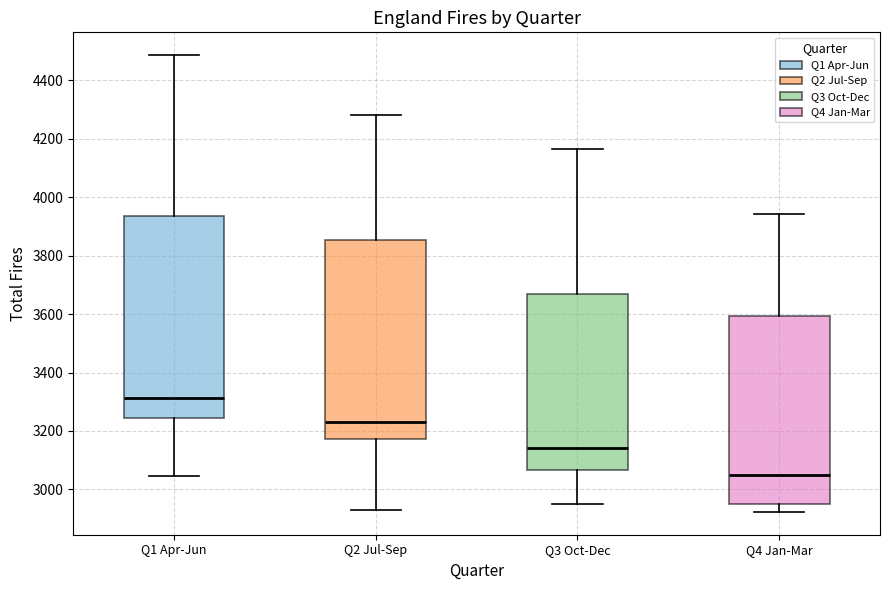

Reading left to right, read every box against the y-axis: the position of its median line, the range the box covers, and the ends of its whiskers. The values are not printed on the chart, so give them approximately, as read against the axis.

Q1 Apr-Jun: median 3320, box 3240 to 3940, whiskers 3040 to 4480
Q2 Jul-Sep: median 3240, box 3180 to 3860, whiskers 2940 to 4280
Q3 Oct-Dec: median 3140, box 3060 to 3660, whiskers 2940 to 4160
Q4 Jan-Mar: median 3040, box 2940 to 3600, whiskers 2920 to 3940